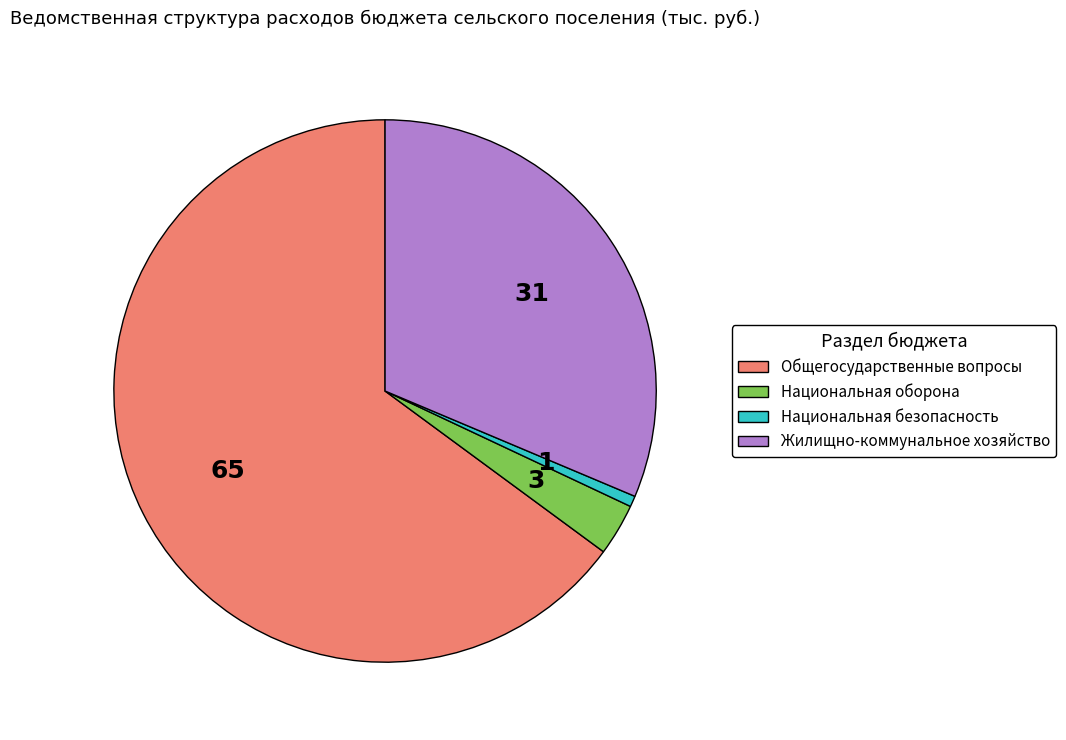

How many slices are in this pie chart?

4